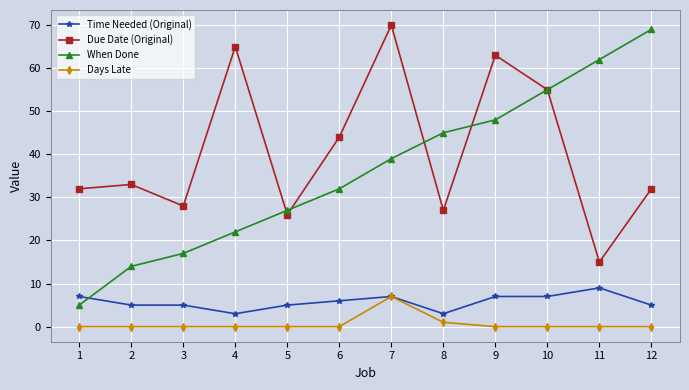

Where does the Time Needed (Original) series first go above 6?

1